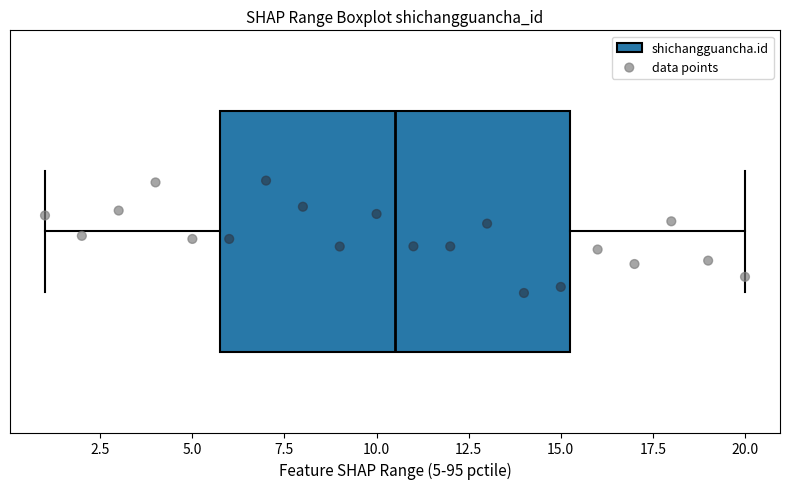

Read this box plot against the x-axis: the position of the median line, the range covered by the box, and the ends of both whiskers. The values are not printed on the chart, so give them approximately, as read against the axis.

median 10.5, box 6.0 to 15.5, whiskers 1.0 to 20.0